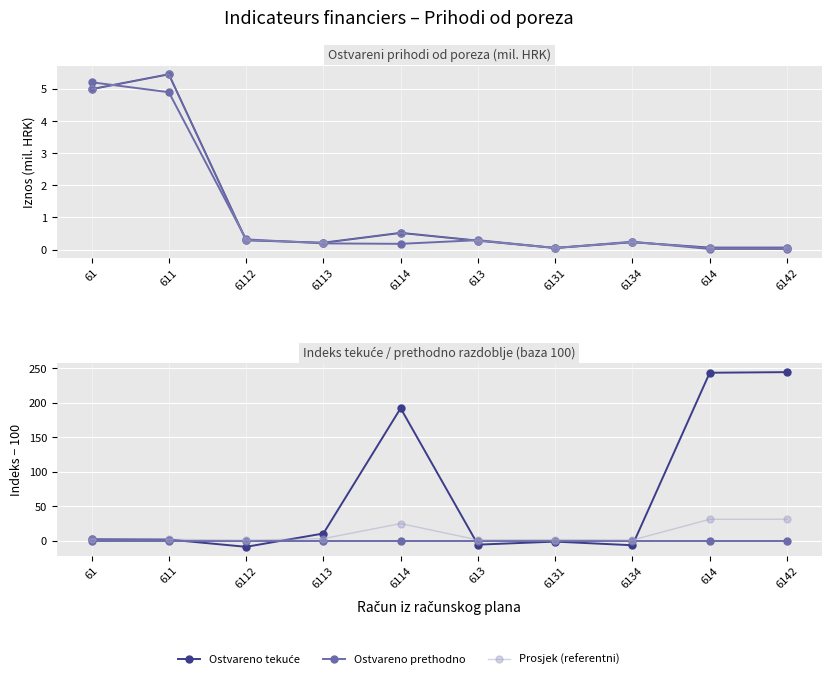

What is the highest value of the Ostvareno tekuće series?

244.4